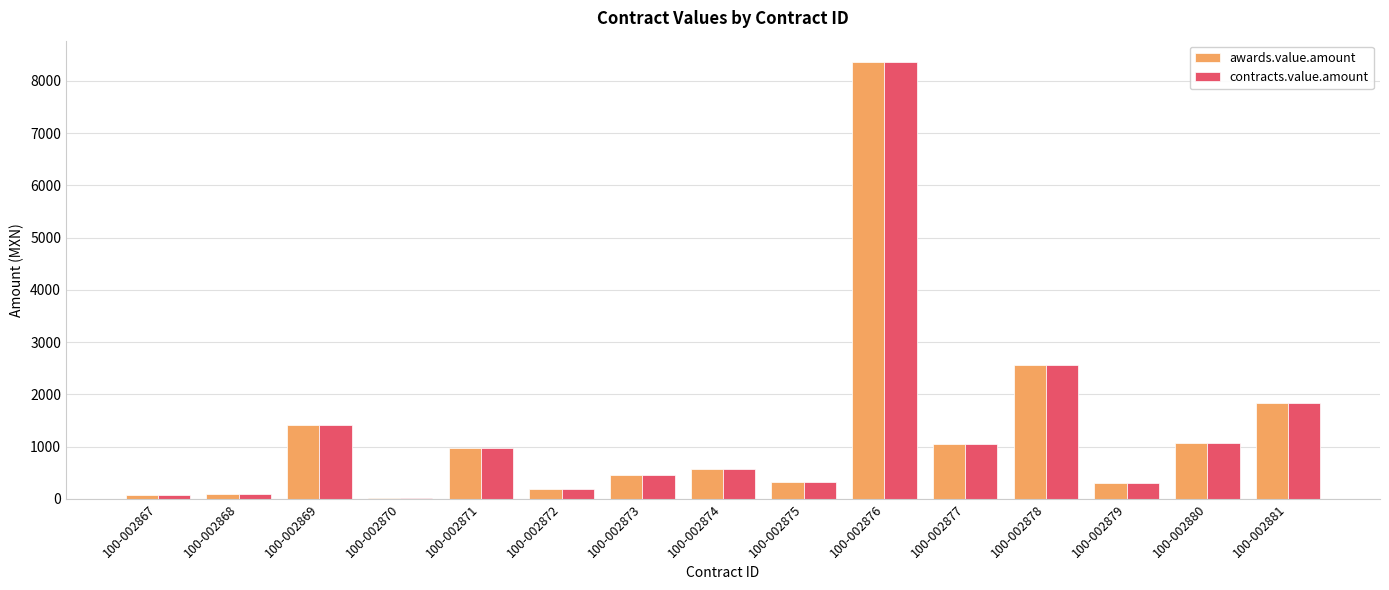

Is it true that awards.value.amount equals 1065.0 at 100-002880?

True